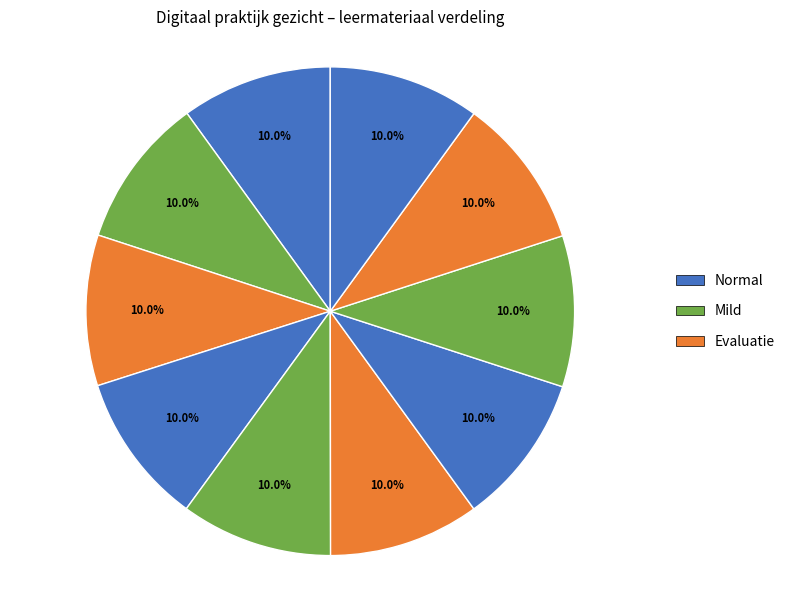

How many segments does this pie chart have?

10